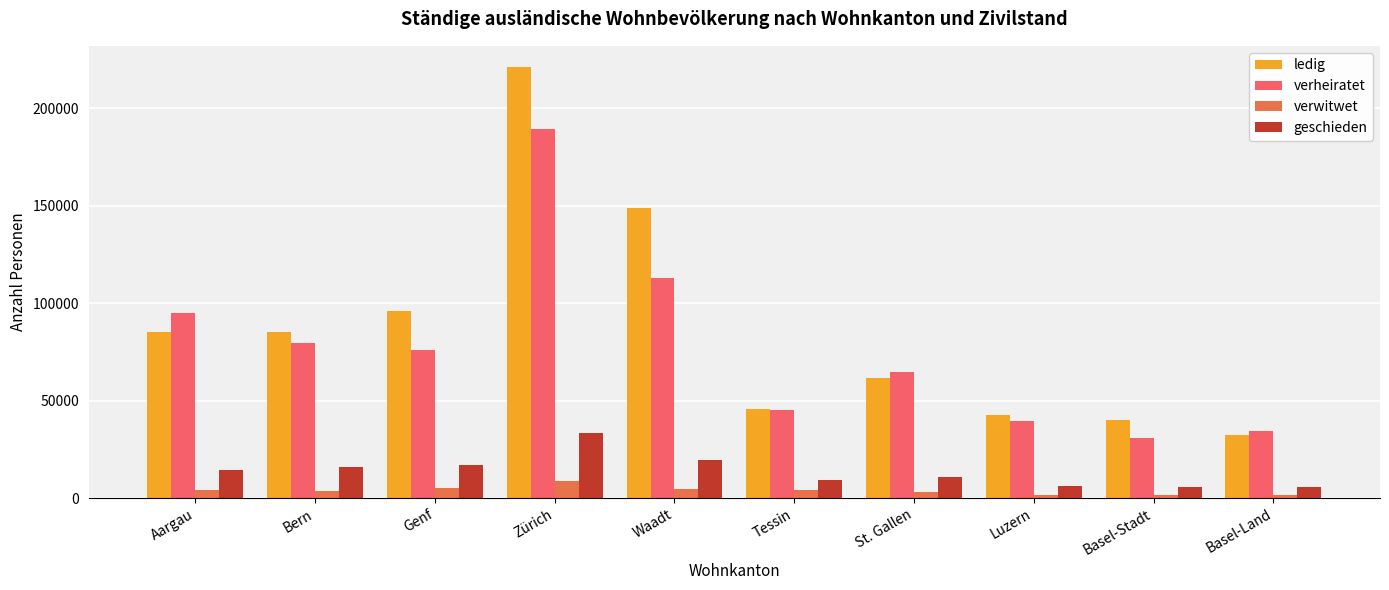

Is it true that verheiratet equals 38221 at Genf?

False